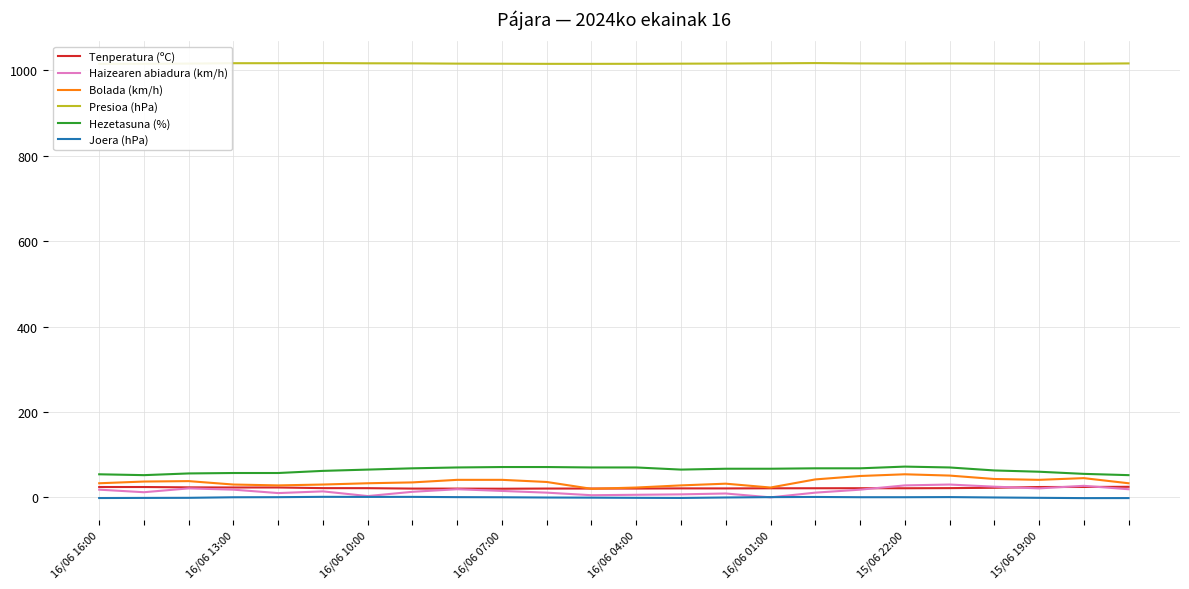

Rank the categories by Hezetasuna (%) value from lowest to highest.

16/06 13:00, 23, 16/06 16:00, 22, 16/06 10:00, 16/06 07:00, 16/06 04:00, 21, 16/06 01:00, 20, 15/06 22:00, 13, 14, 15, 15/06 19:00, 16, 17, 8, 11, 12, 19, 9, 10, 18